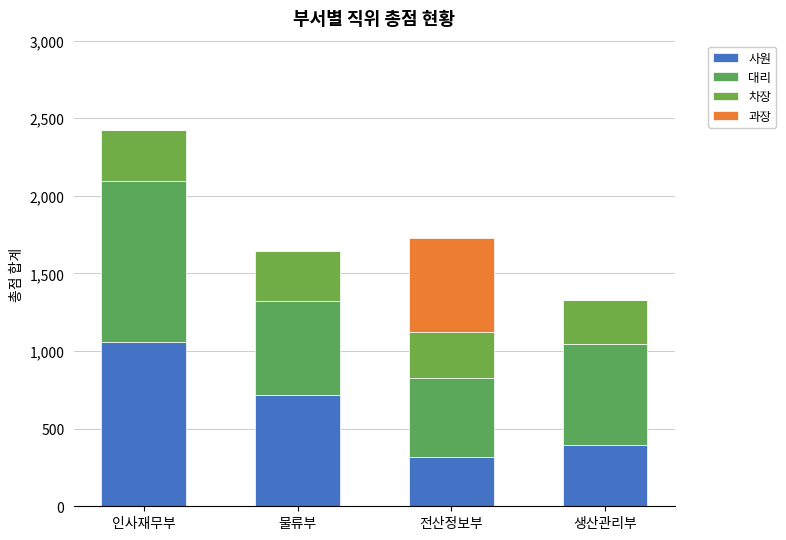

What position from the right is 전산정보부?

2